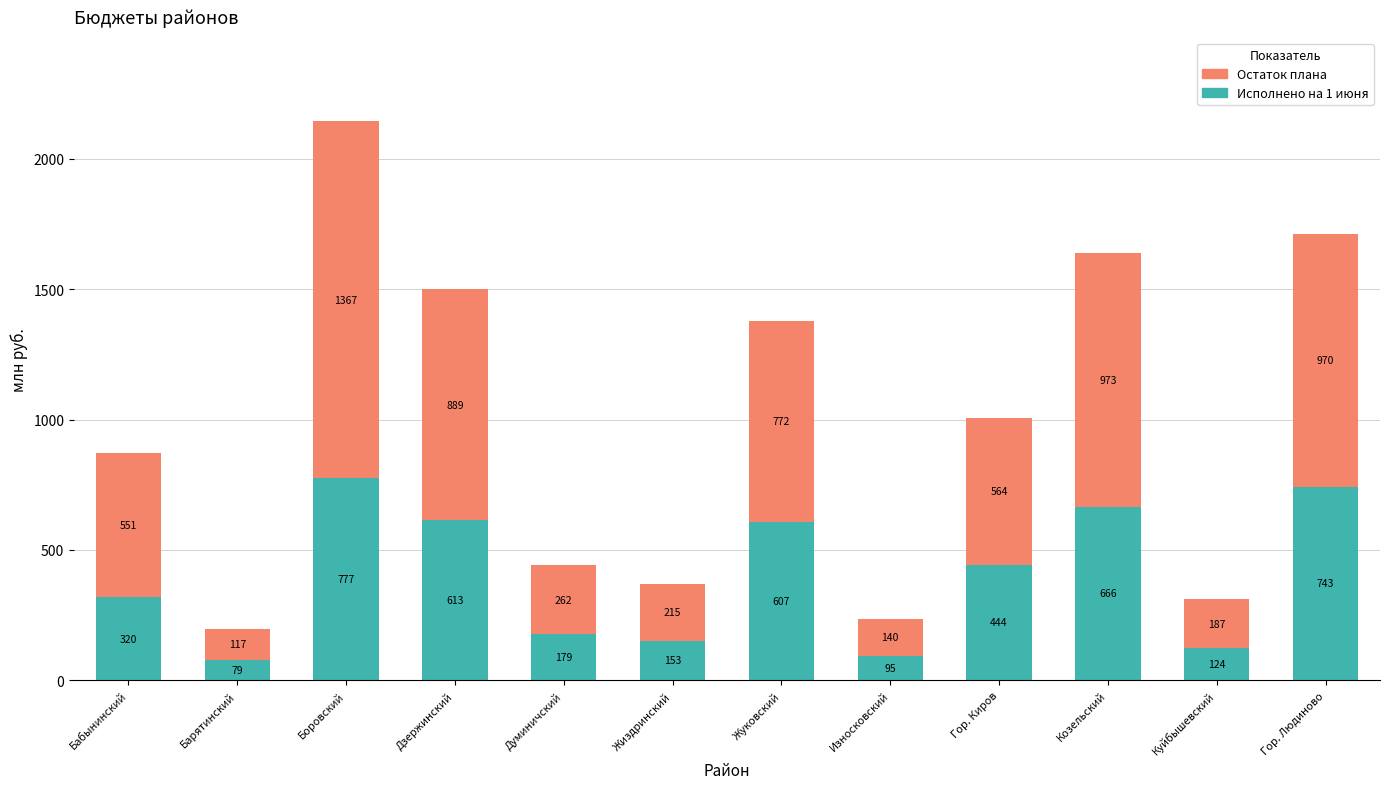

Rank the categories by Исполнено на 1 июня value from highest to lowest.

Боровский, Гор. Людиново, Козельский, Дзержинский, Жуковский, Гор. Киров, Бабынинский, Думиничский, Жиздринский, Куйбышевский, Износковский, Барятинский